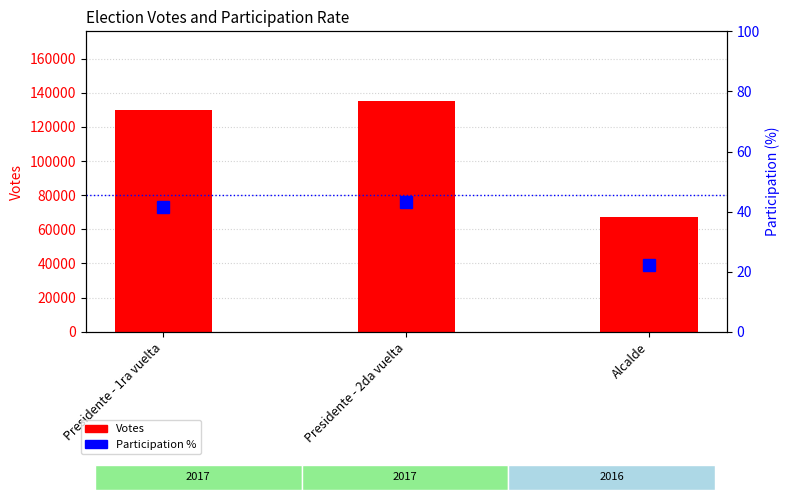

Rank the series by their maximum value, from lowest to highest.

Participation %, Votes